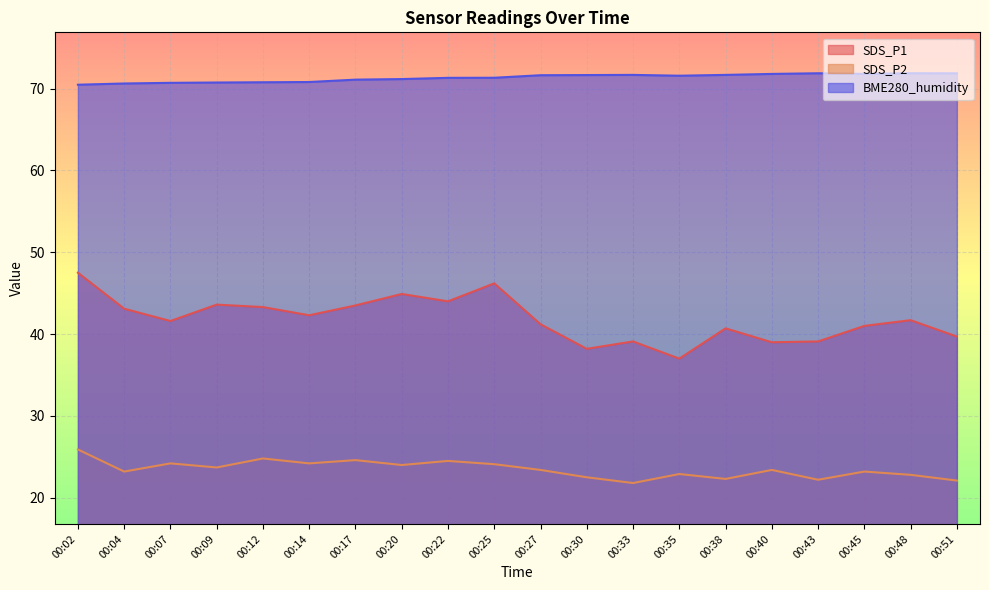

What is the difference between the maximum and second lowest values in the BME280_humidity series?

1.2